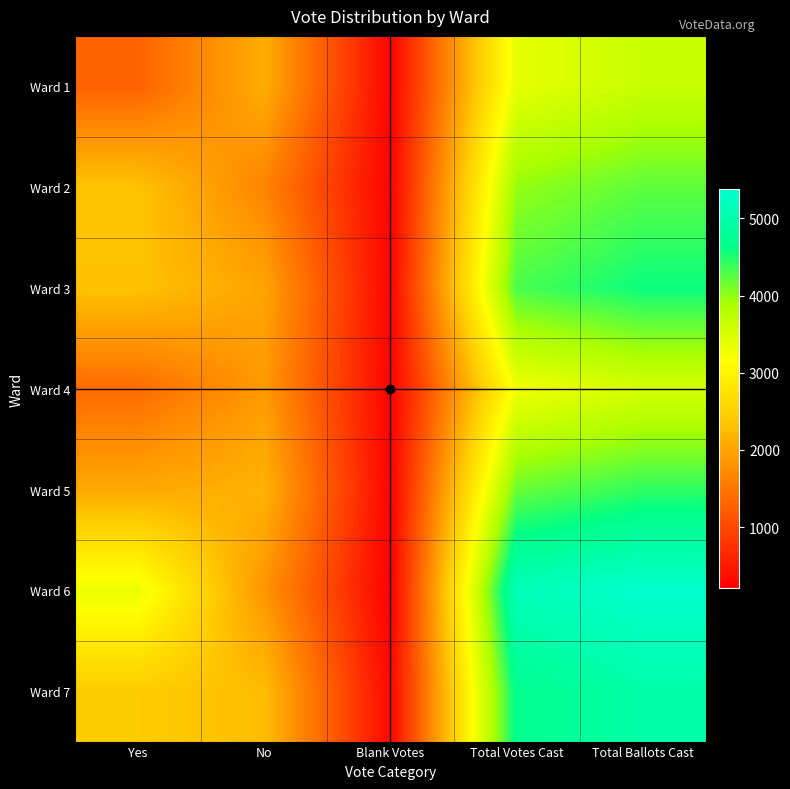

Reading right to left, extract all data points from this chart.

Ward 1: Total Ballots Cast=3630	Total Votes Cast=3378	Blank Votes=252	No=2094	Yes=1284
Ward 2: Total Ballots Cast=4229	Total Votes Cast=3991	Blank Votes=238	No=1655	Yes=2336
Ward 3: Total Ballots Cast=4583	Total Votes Cast=4316	Blank Votes=267	No=1989	Yes=2327
Ward 4: Total Ballots Cast=3523	Total Votes Cast=3282	Blank Votes=241	No=1889	Yes=1393
Ward 5: Total Ballots Cast=4425	Total Votes Cast=4184	Blank Votes=241	No=2146	Yes=2038
Ward 6: Total Ballots Cast=5374	Total Votes Cast=5162	Blank Votes=212	No=1828	Yes=3334
Ward 7: Total Ballots Cast=4985	Total Votes Cast=4694	Blank Votes=291	No=2262	Yes=2432